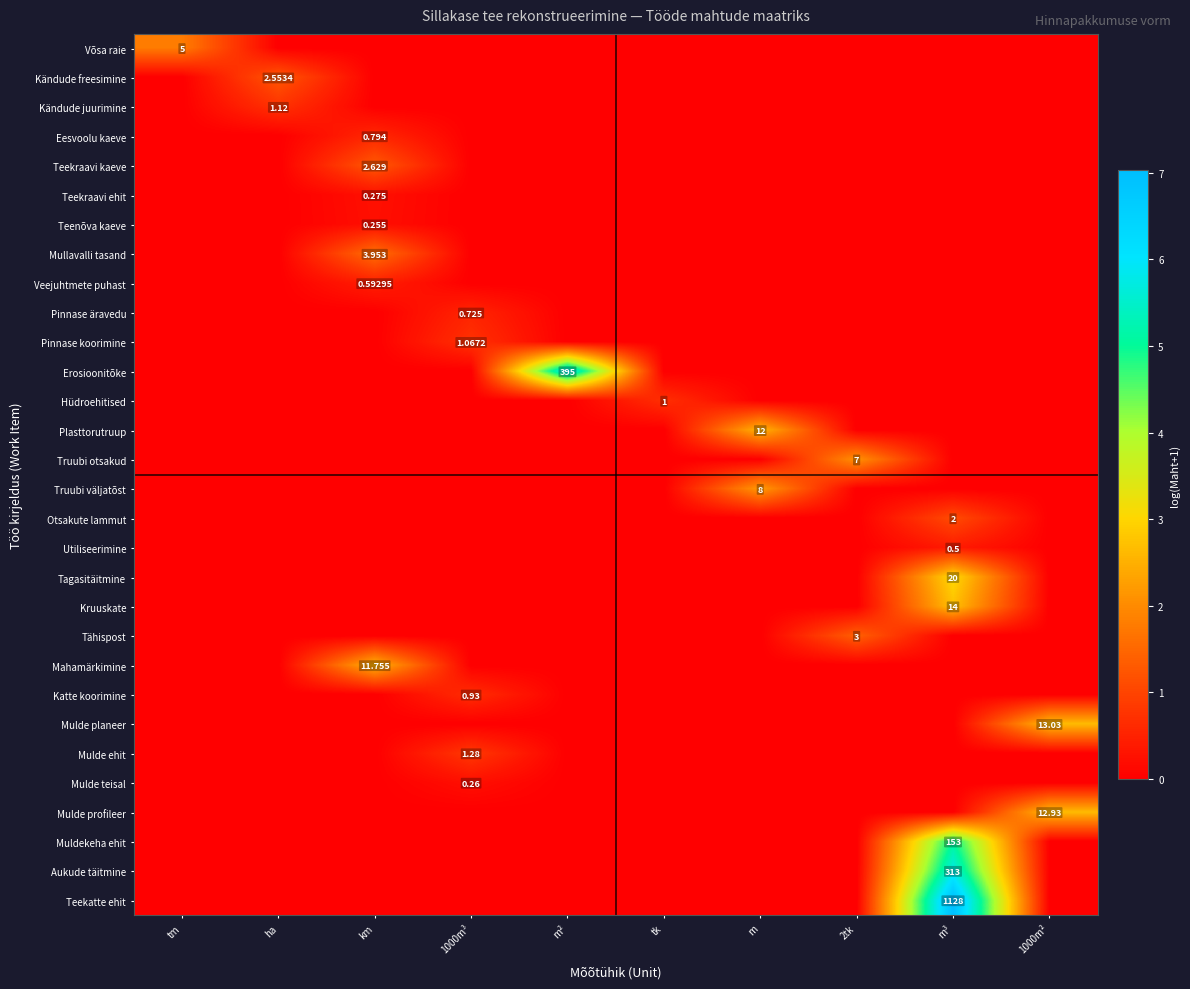

At 1000m³, list the series in order from smallest to largest.

Võsa raie, Kändude freesimine, Kändude juurimine, Eesvoolu kaeve, Teekraavi kaeve, Teekraavi ehit, Teenõva kaeve, Mullavalli tasand, Veejuhtmete puhast, Erosioonitõke, Hüdroehitised, Plasttorutruup, Truubi otsakud, Truubi väljatõst, Otsakute lammut, Utiliseerimine, Tagasitäitmine, Kruuskate, Tähispost, Mahamärkimine, Mulde planeer, Mulde profileer, Muldekeha ehit, Aukude täitmine, Teekatte ehit, Mulde teisal, Pinnase äravedu, Katte koorimine, Pinnase koorimine, Mulde ehit